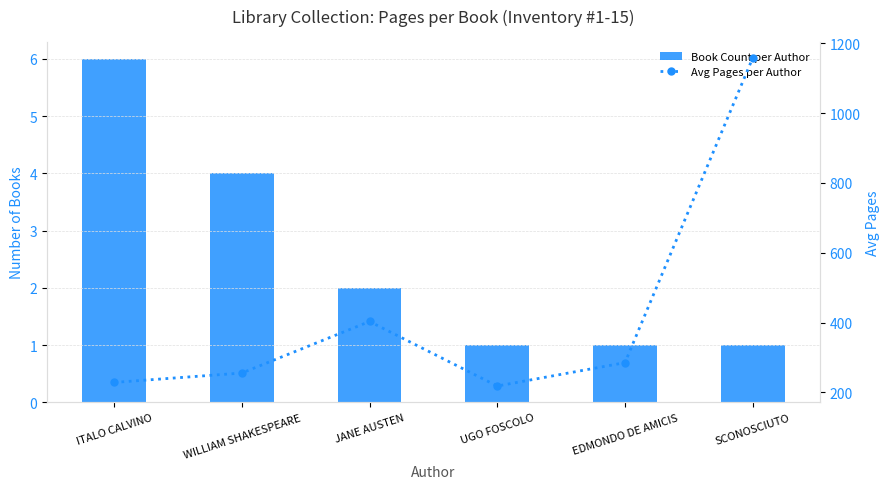

Is it true that Avg Pages per Author equals 326.5 at ITALO CALVINO?

False